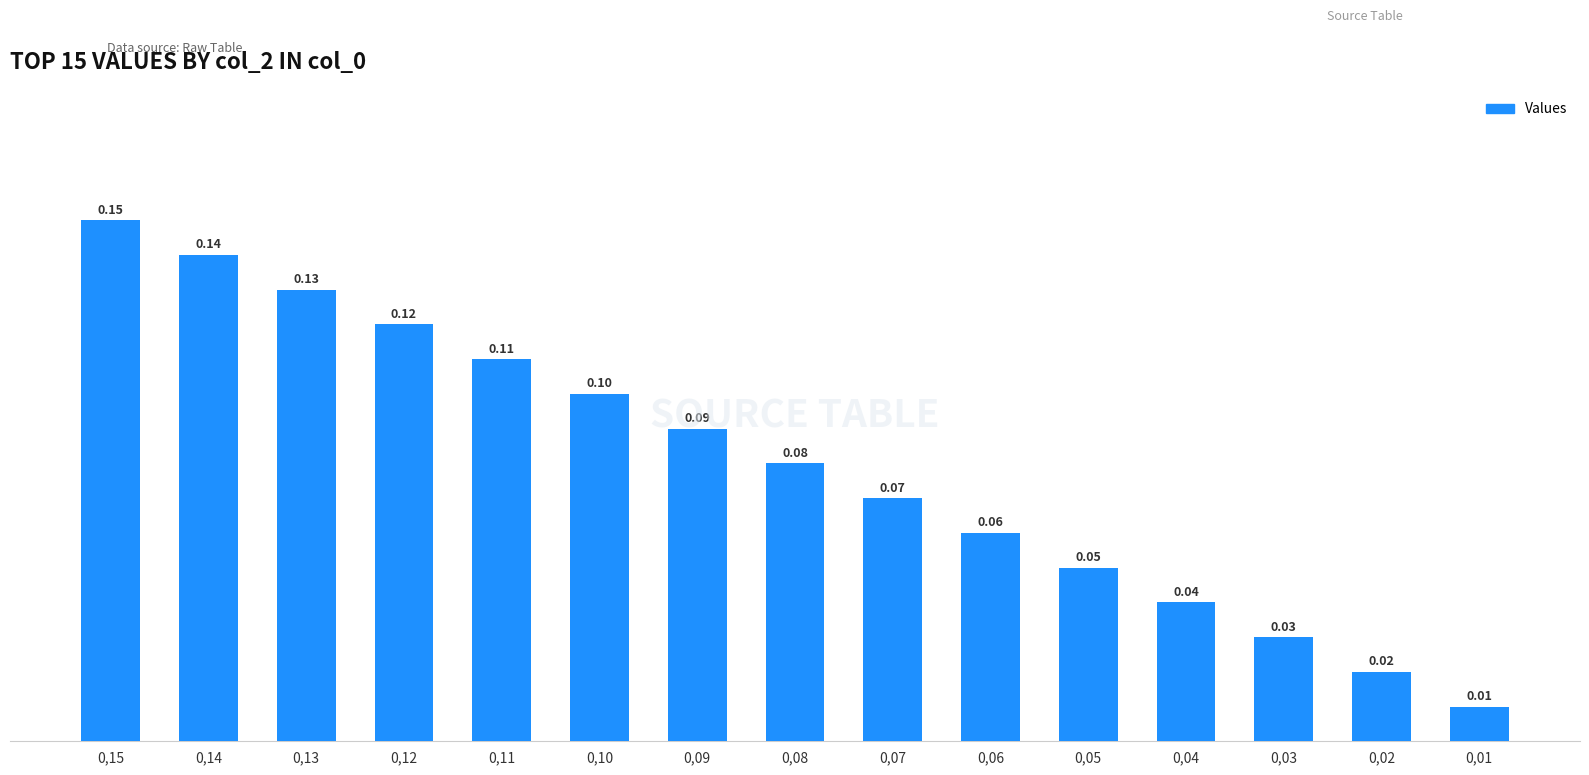

What is the sum of all values?

1.2